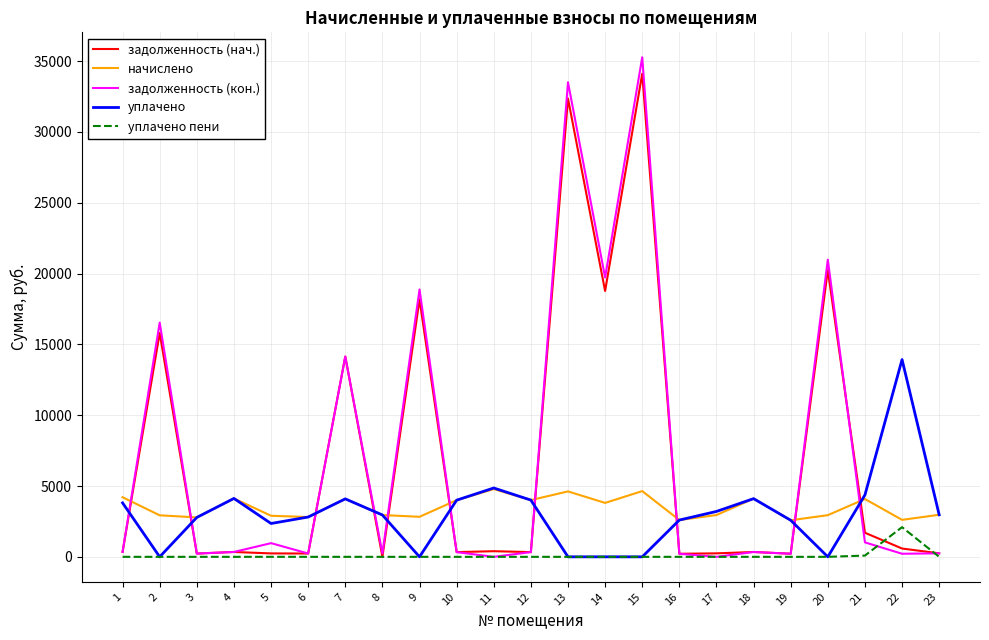

Which series ends up on top after the final intersection of задолженность (кон.) and начислено?

начислено